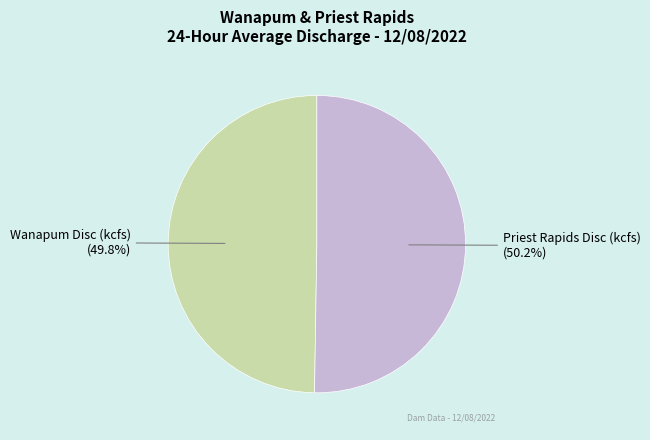

How much of the chart is everything except Priest Rapids Disc (kcfs)?

49.8%